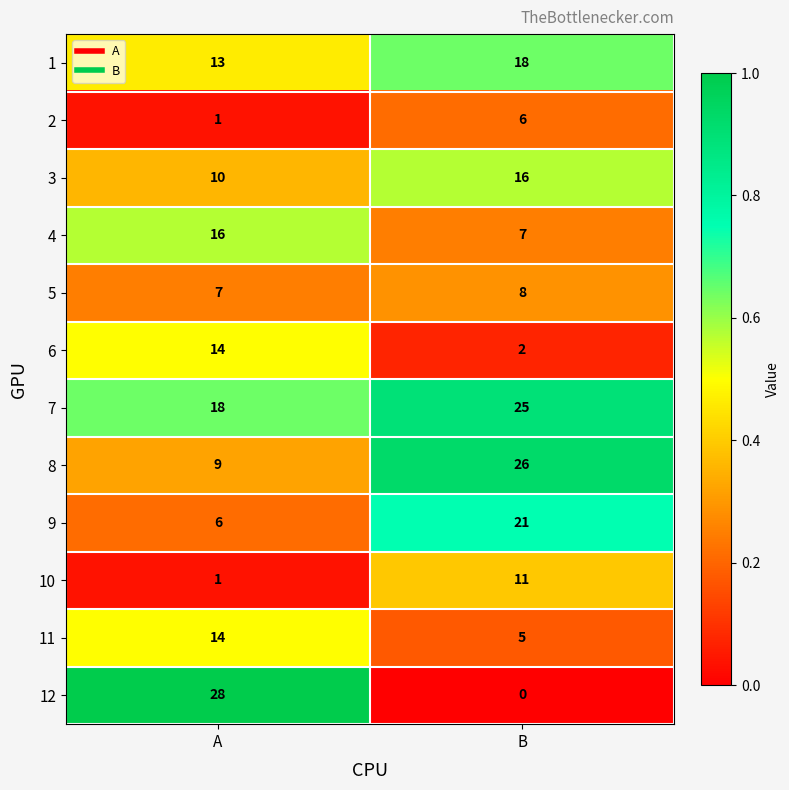

Count the number of data series in this chart.

12